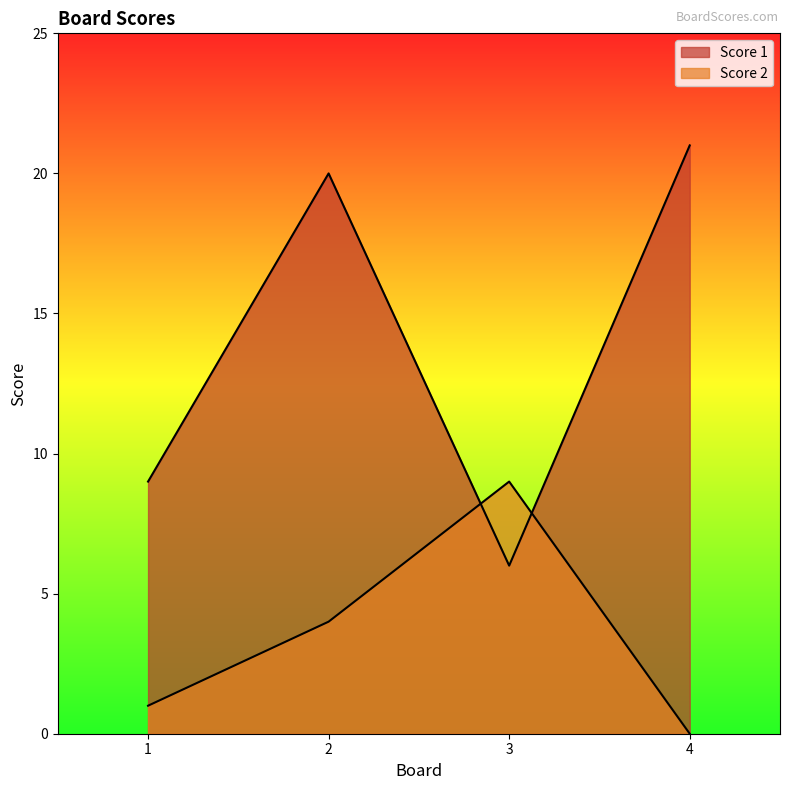

The value of Score 2 at 4 is 0. True or false?

True